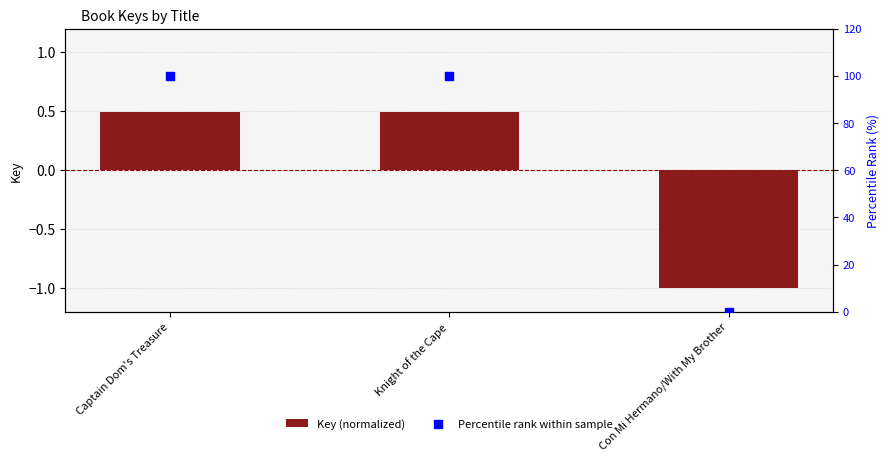

Which series reaches the minimum Y coordinate?

Key (normalized)